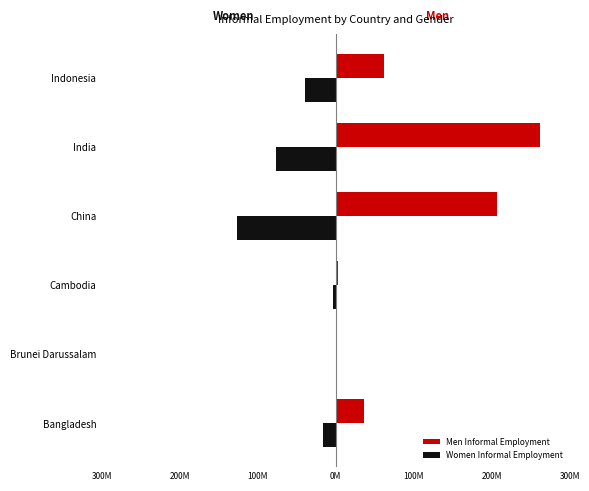

What is the value of the Women Informal Employment bar at the 5th from the left?

-76111151